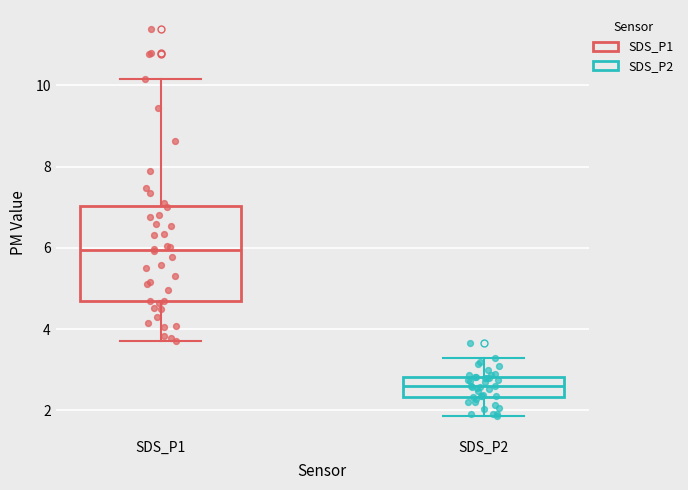

Which box is the tallest, from its lower edge to its upper edge?

SDS_P1